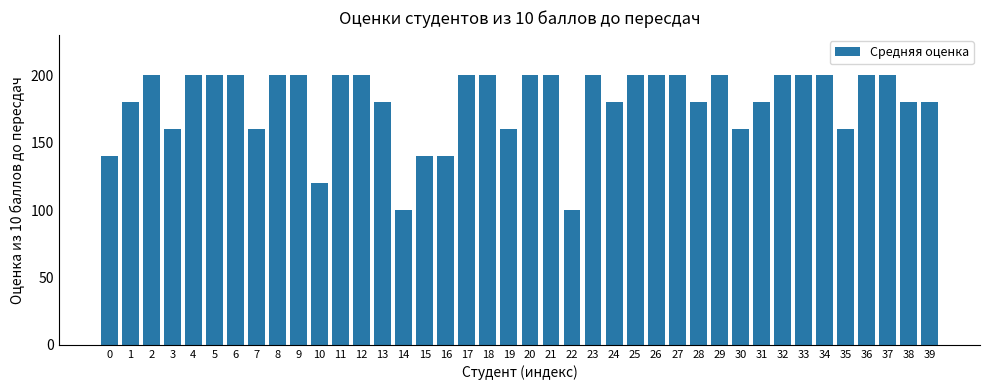

How many categories are shown in the chart?

40